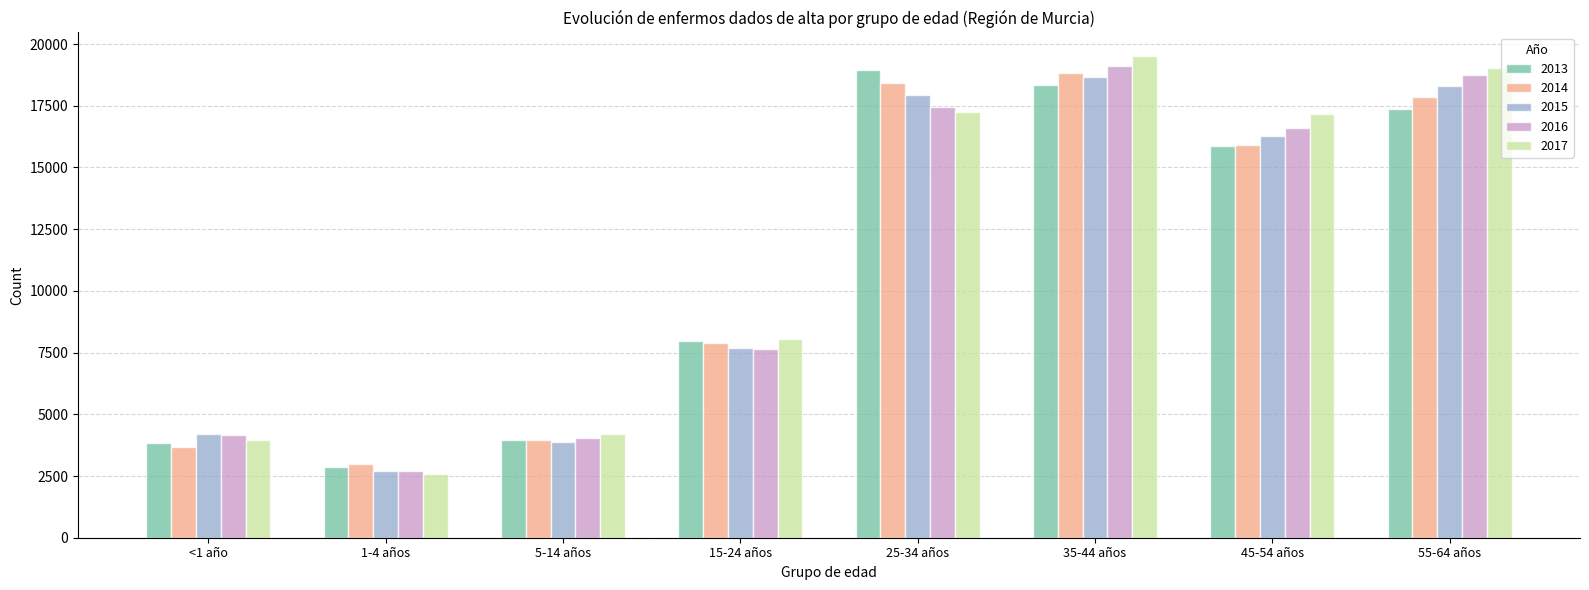

What is the label of the 2nd bar from the left?

1-4 años